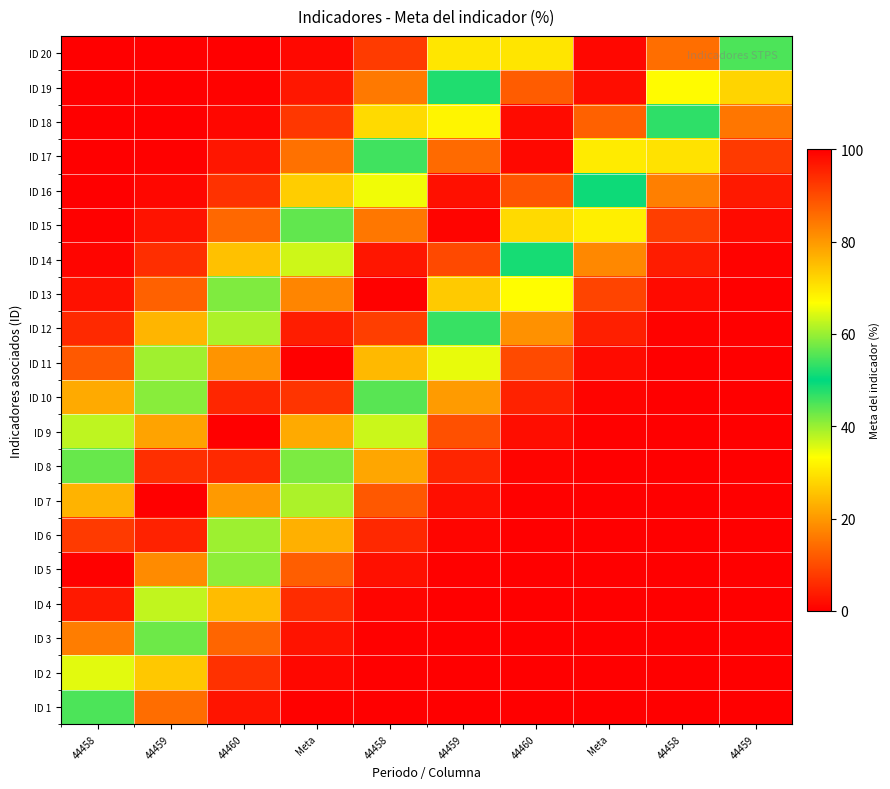

Which series has the largest total across all categories?

ID 14